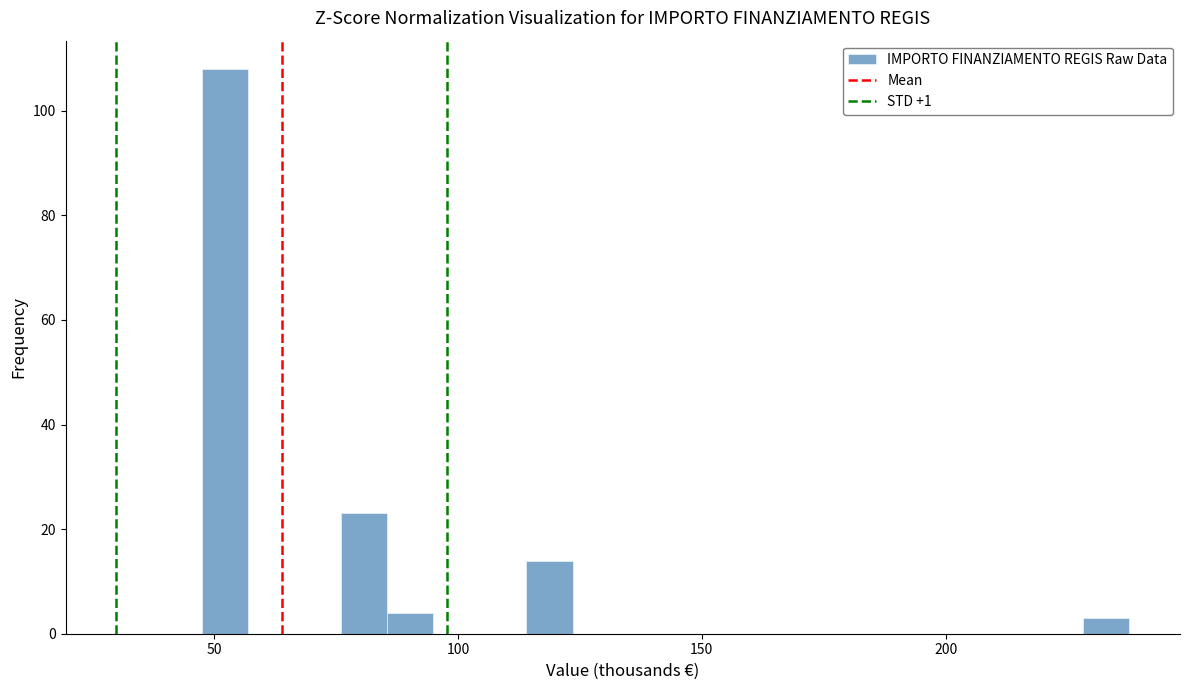

Around what value on the x-axis is the tallest bar? Give the approximate position of its centre, as read against the axis.

50